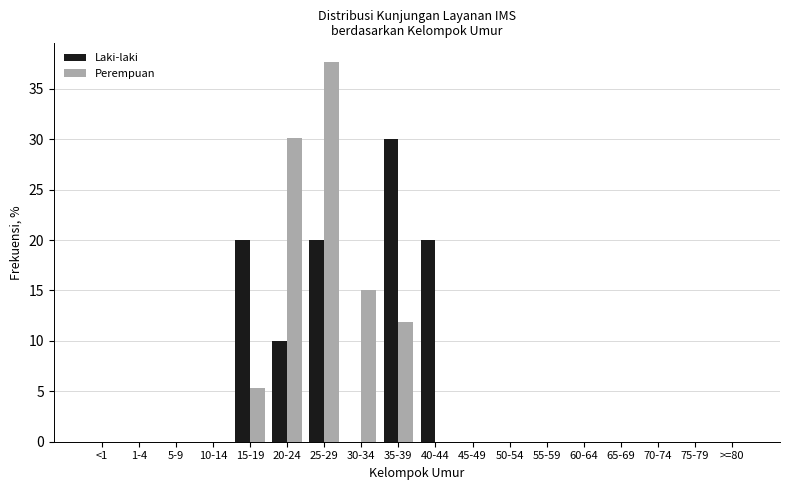

What is the sum of the Laki-laki values at 1-4 and 25-29?

20.0